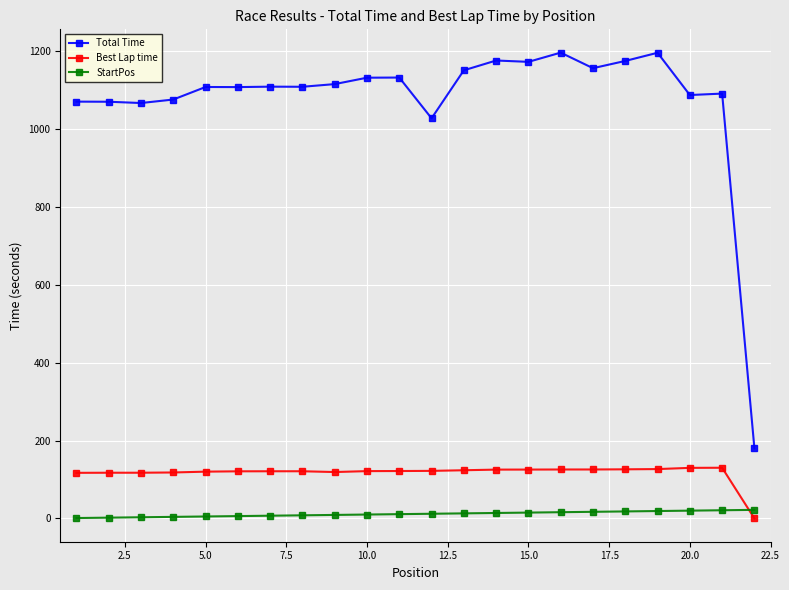

What is the sum of all Best Lap time values?

2576.6